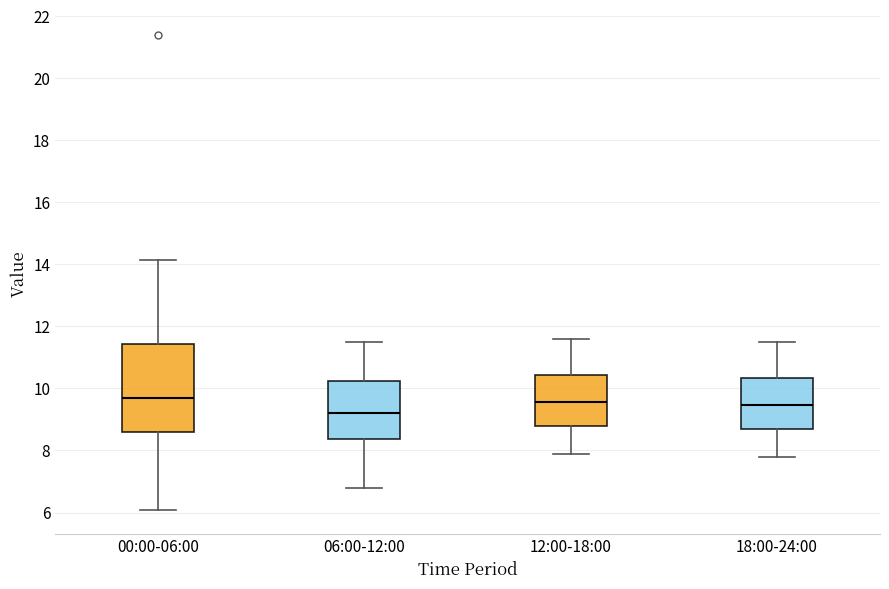

Which box's median line is the lowest?

06:00-12:00